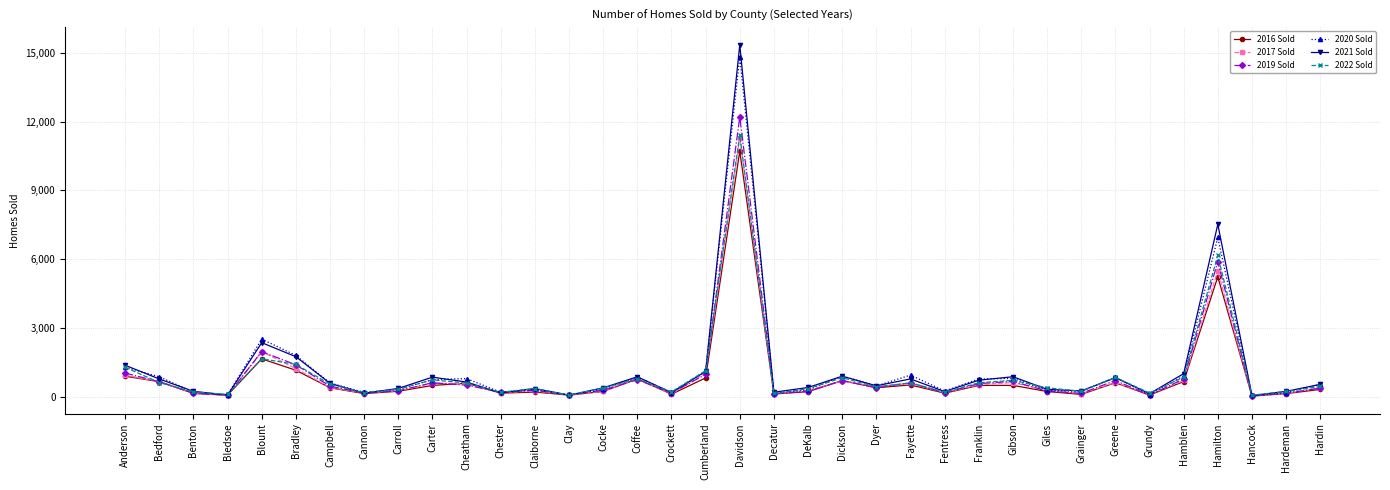

Read the 2020 Sold value at Chester.

188